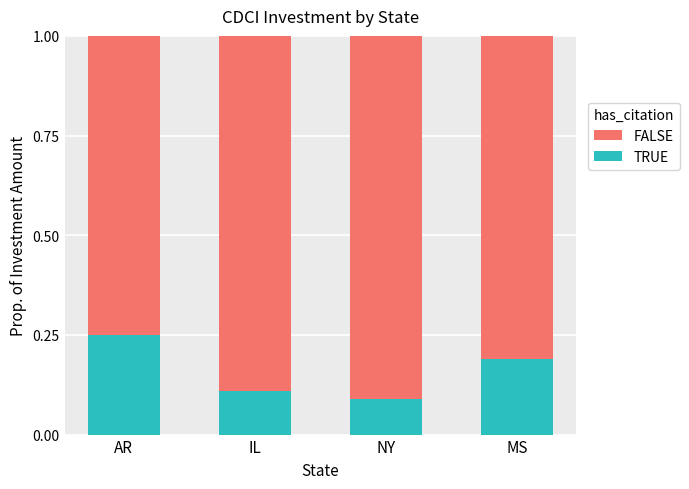

What is the total value across all series at IL?

1.0